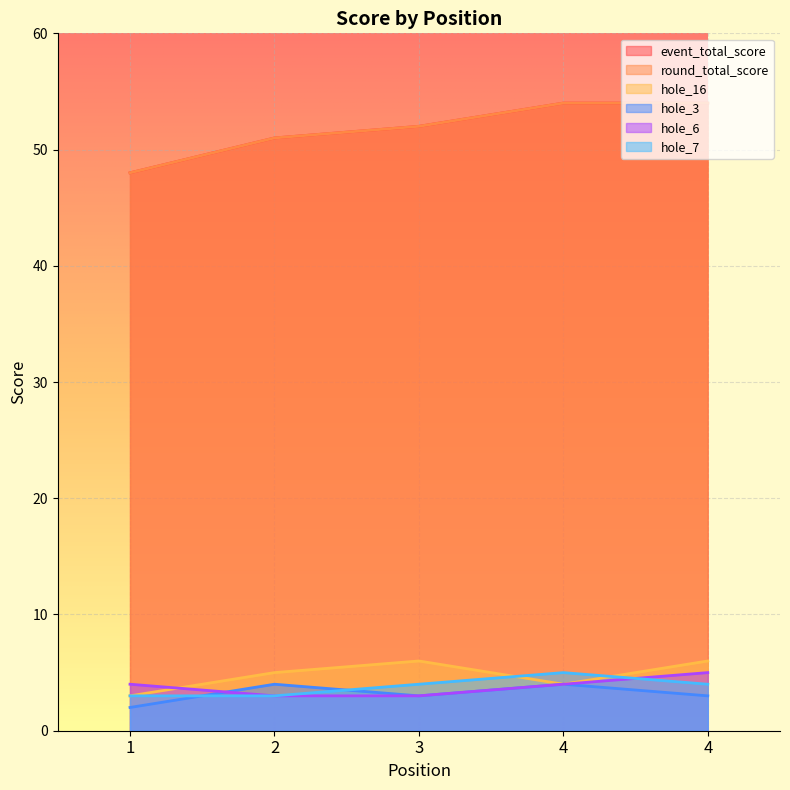

What is the spread (max minus min) of values at 2?

48